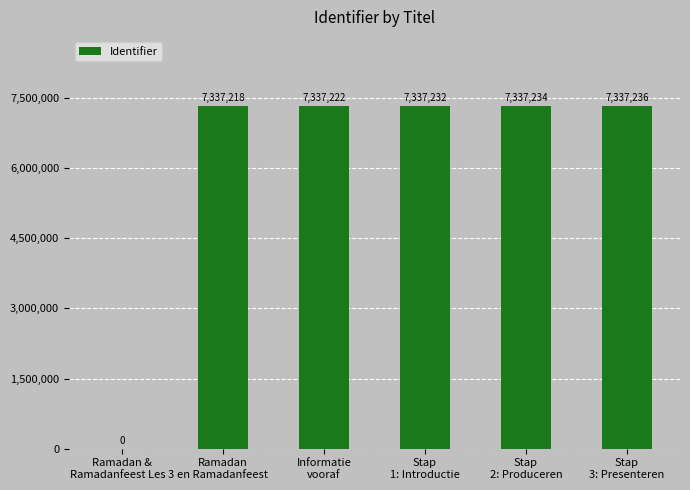

Reading right to left, extract all data points from this chart.

7337236	7337234	7337232	7337222	7337218	0